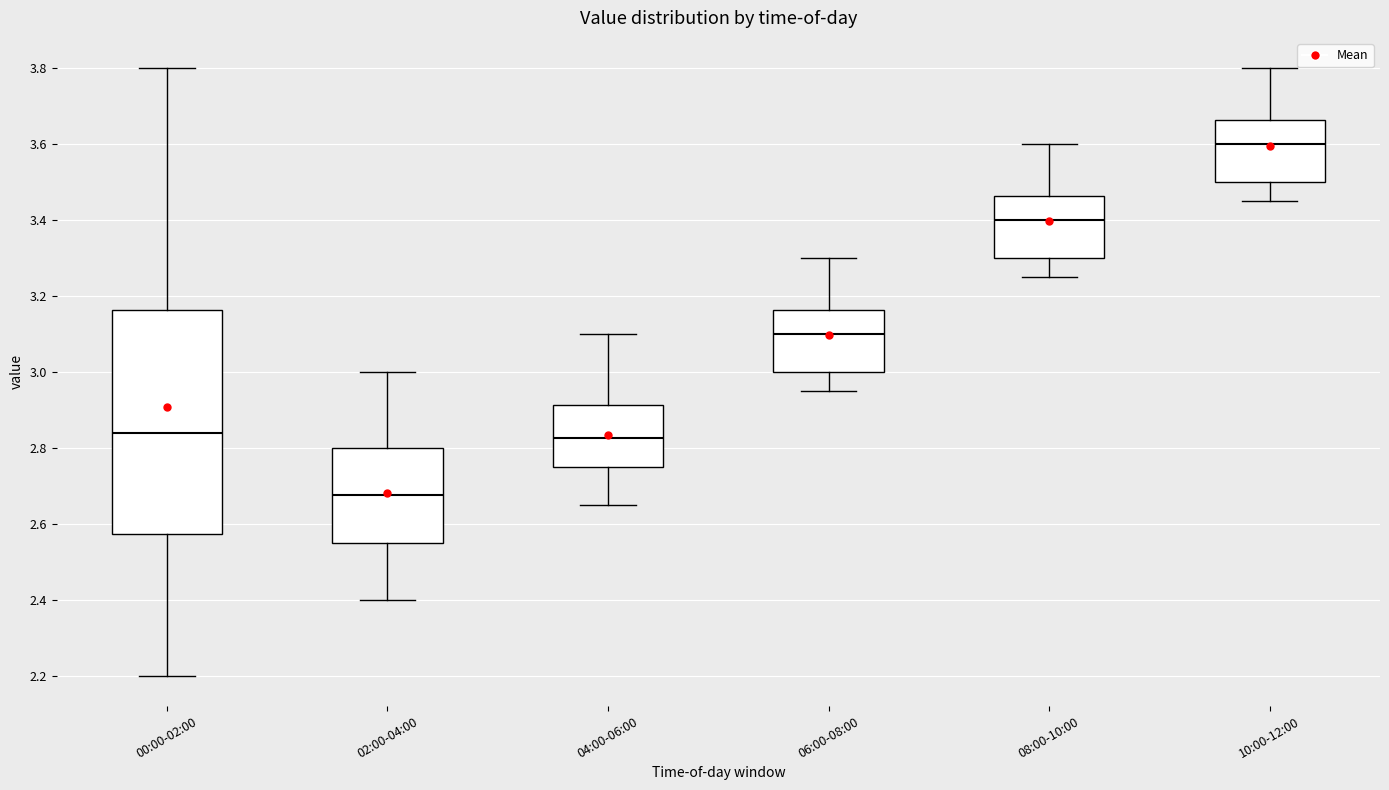

Comparing the boxes themselves (not the whiskers), which one is the tallest?

00:00-02:00